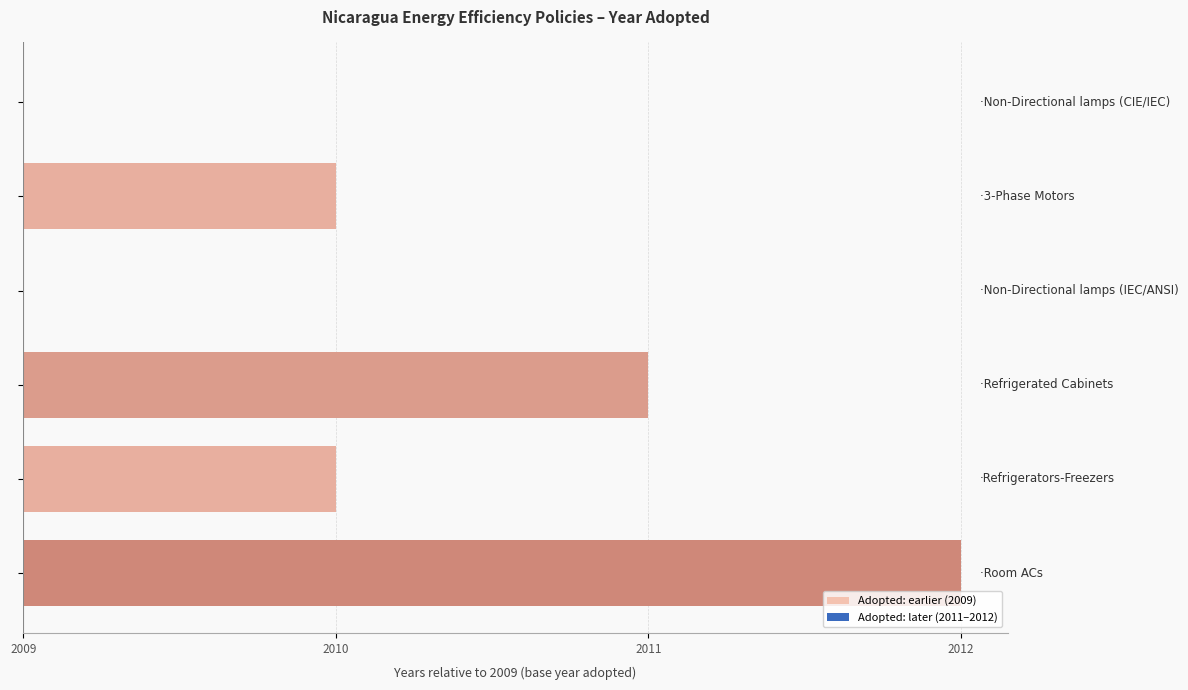

What is the greatest value displayed?

3